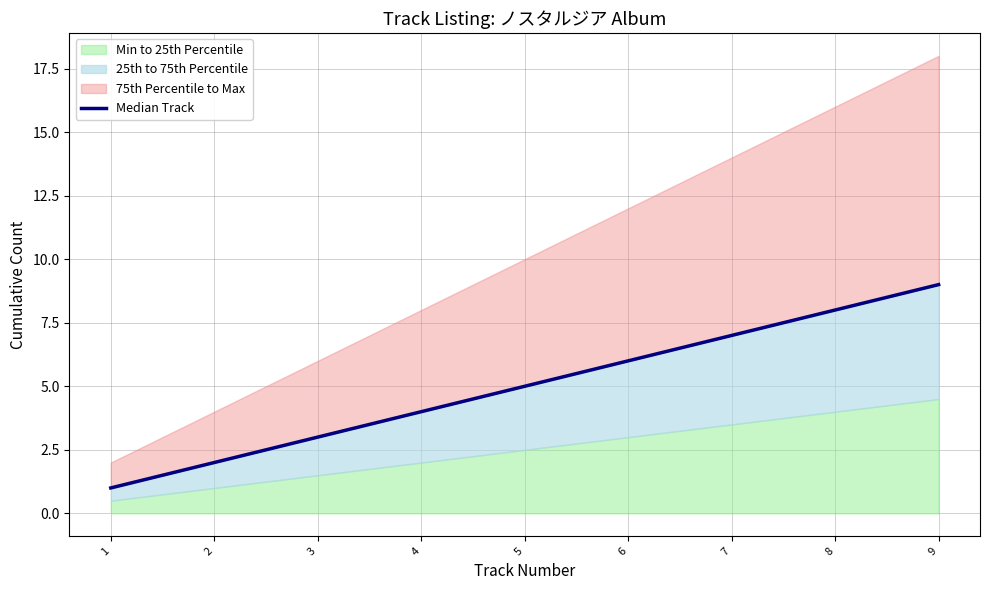

The value at 6 is 6. True or false?

True